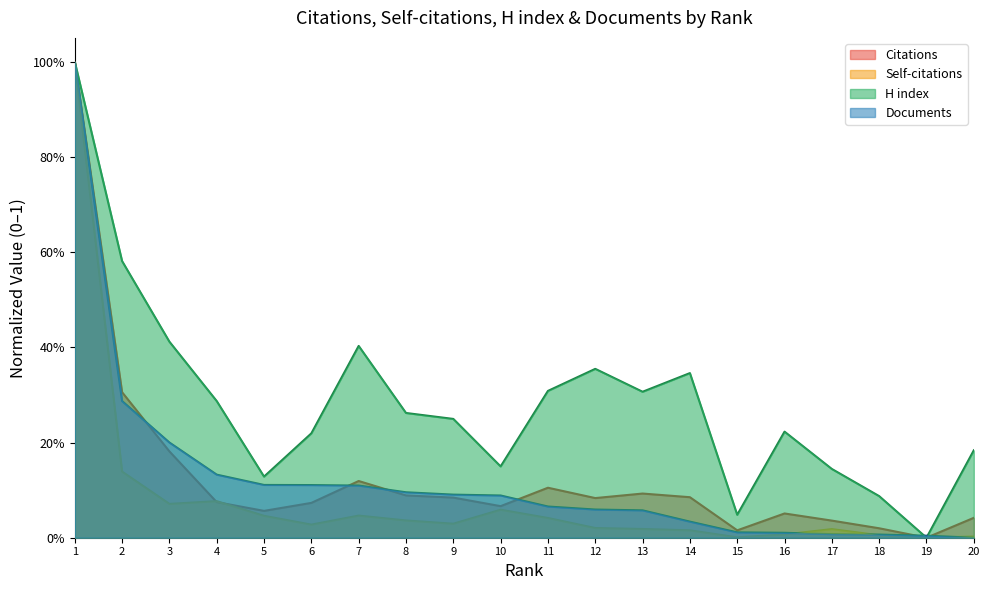

How many positive values does the Documents series have?

19